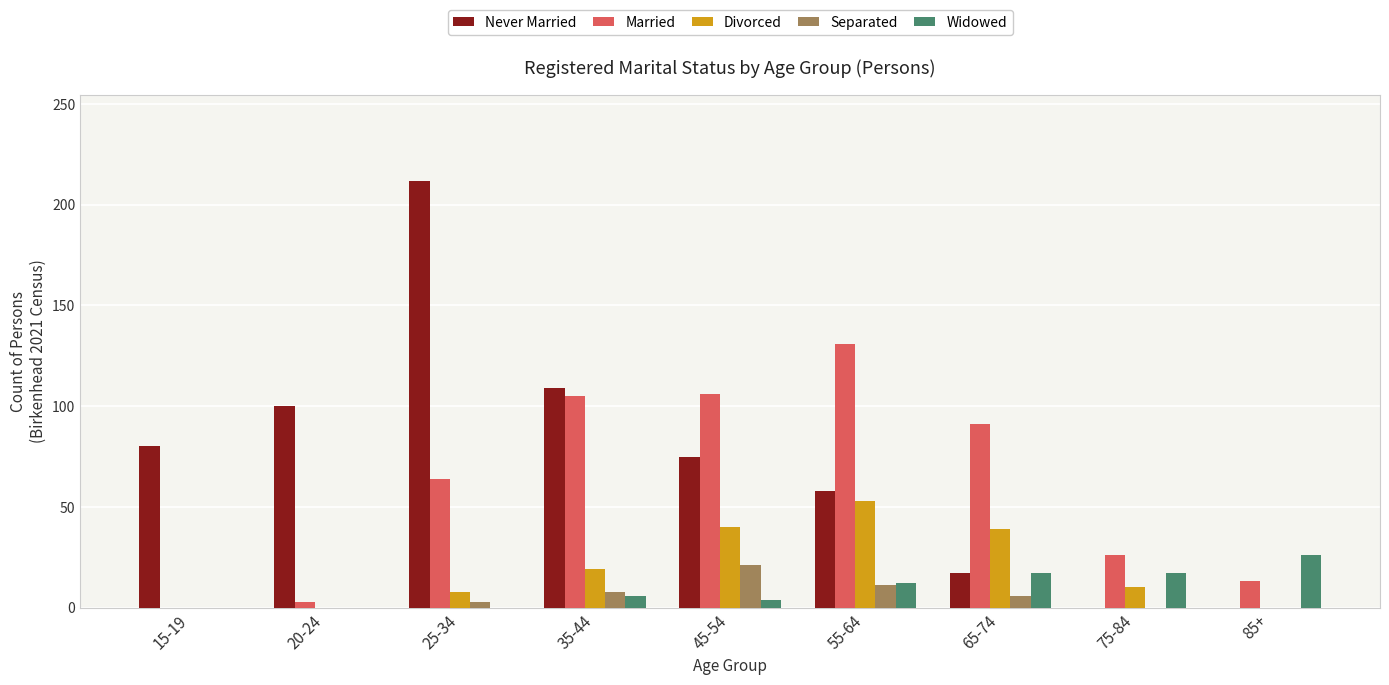

Which series has the largest range (max minus min)?

Never Married